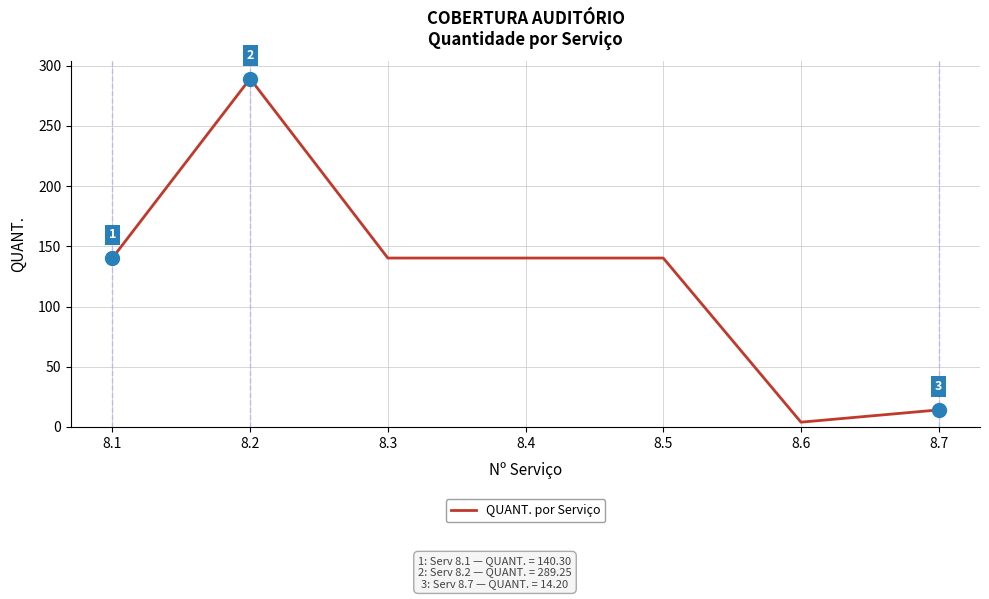

What is the minimum value shown in the chart?

4.0